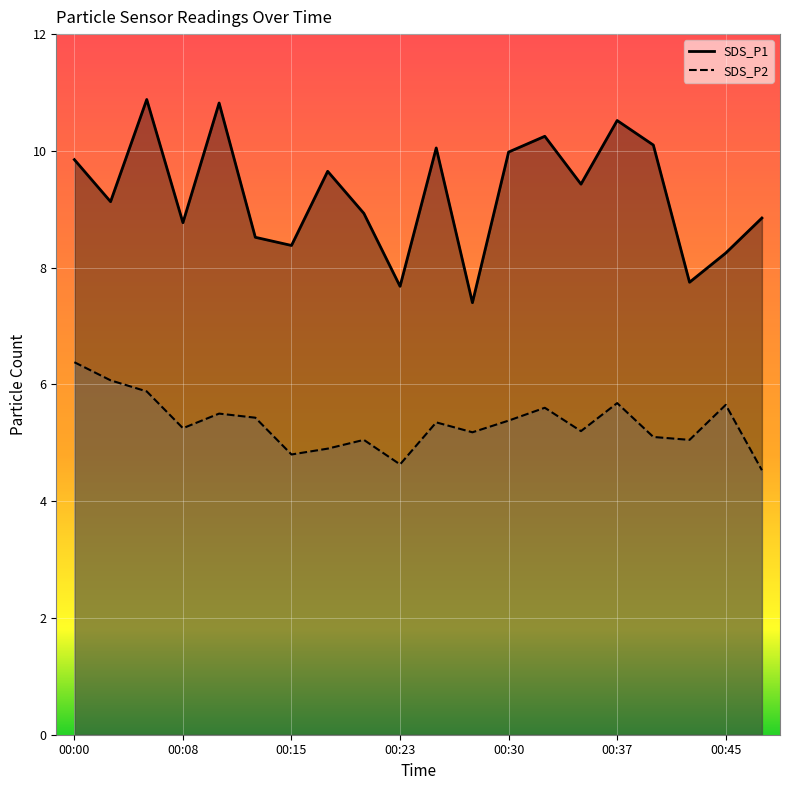

Reading left to right, what are all the values shown in this chart?

SDS_P1: 9.8	9.1	10.9	8.8	10.8	8.5	8.4	9.7	8.9	7.7	10.1	7.4	10.0	10.2	9.4	10.5	10.1	7.8	8.2	8.8
SDS_P2: 6.4	6.1	5.9	5.2	5.5	5.4	4.8	4.9	5.0	4.6	5.3	5.2	5.4	5.6	5.2	5.7	5.1	5.0	5.7	4.5